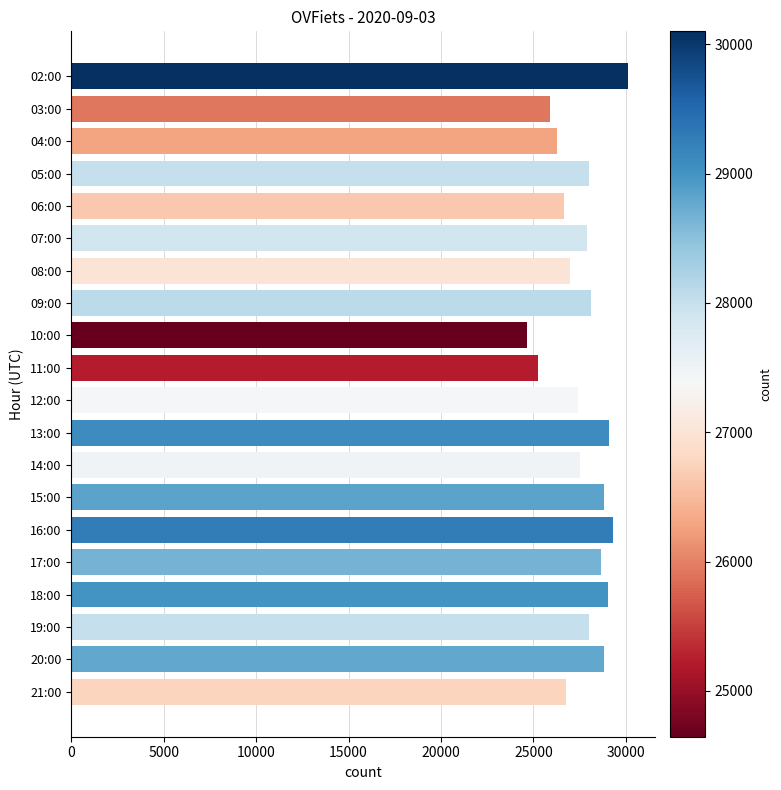

True or false: the data shows 29281 at 16:00.

True